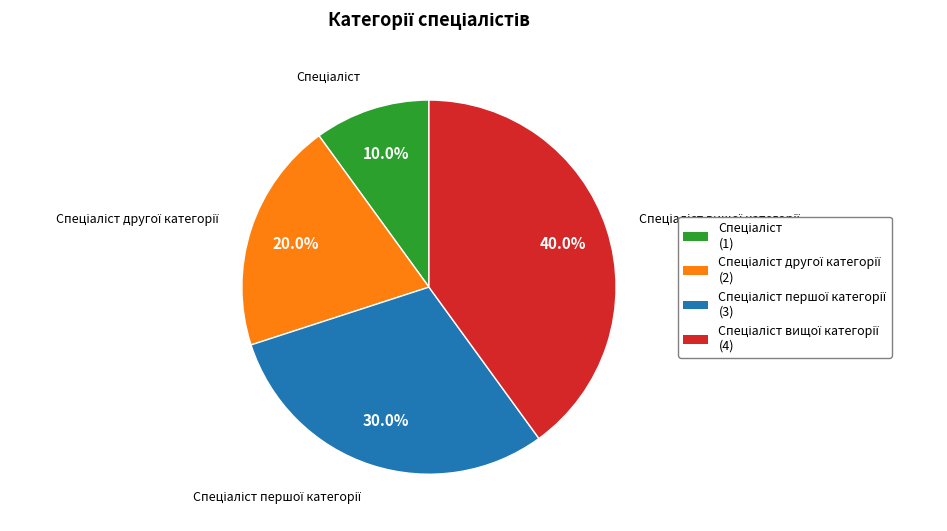

Does any single category account for the majority?

No